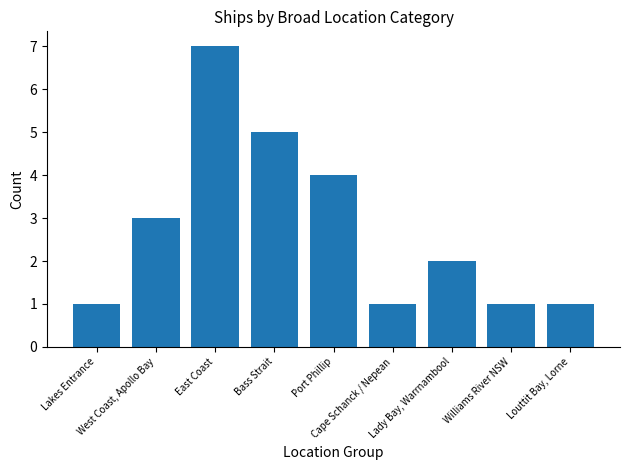

Which has a higher value, Lady Bay, Warrnambool or Lakes Entrance?

Lady Bay, Warrnambool